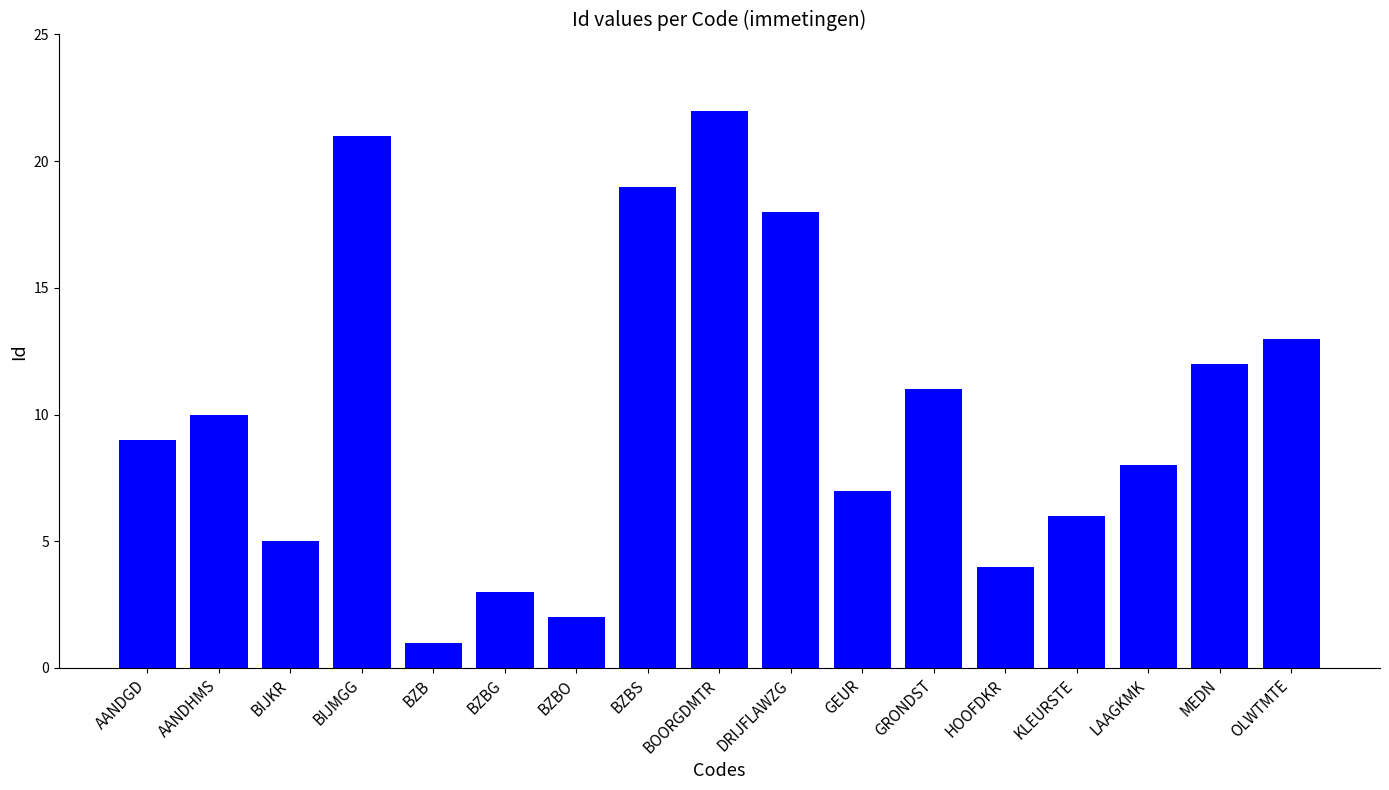

List the labels in order of value, largest first.

BOORGDMTR, BIJMGG, BZBS, DRIJFLAWZG, OLWTMTE, MEDN, GRONDST, AANDHMS, AANDGD, LAAGKMK, GEUR, KLEURSTE, BIJKR, HOOFDKR, BZBG, BZBO, BZB